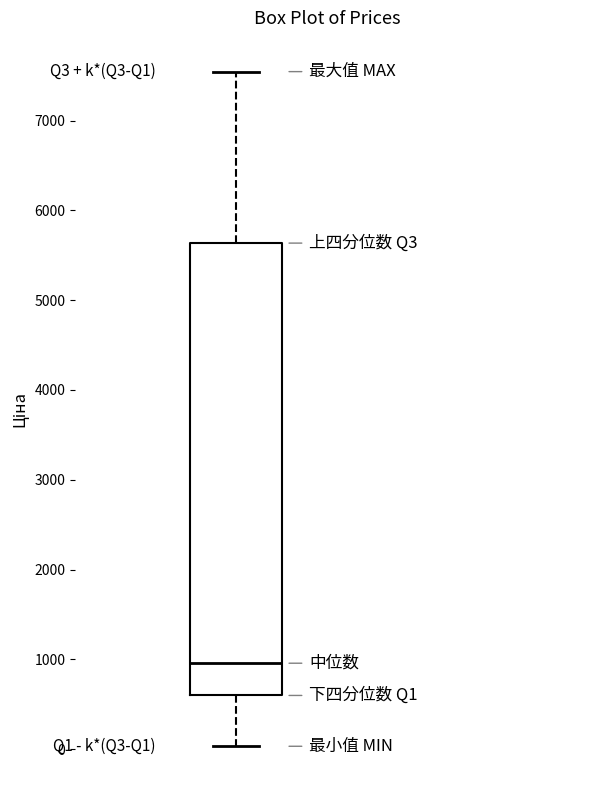

Read this box plot against the y-axis: the position of the median line, the range covered by the box, and the ends of both whiskers. The values are not printed on the chart, so give them approximately, as read against the axis.

median 1000, box 600 to 5600, whiskers 0 to 7500